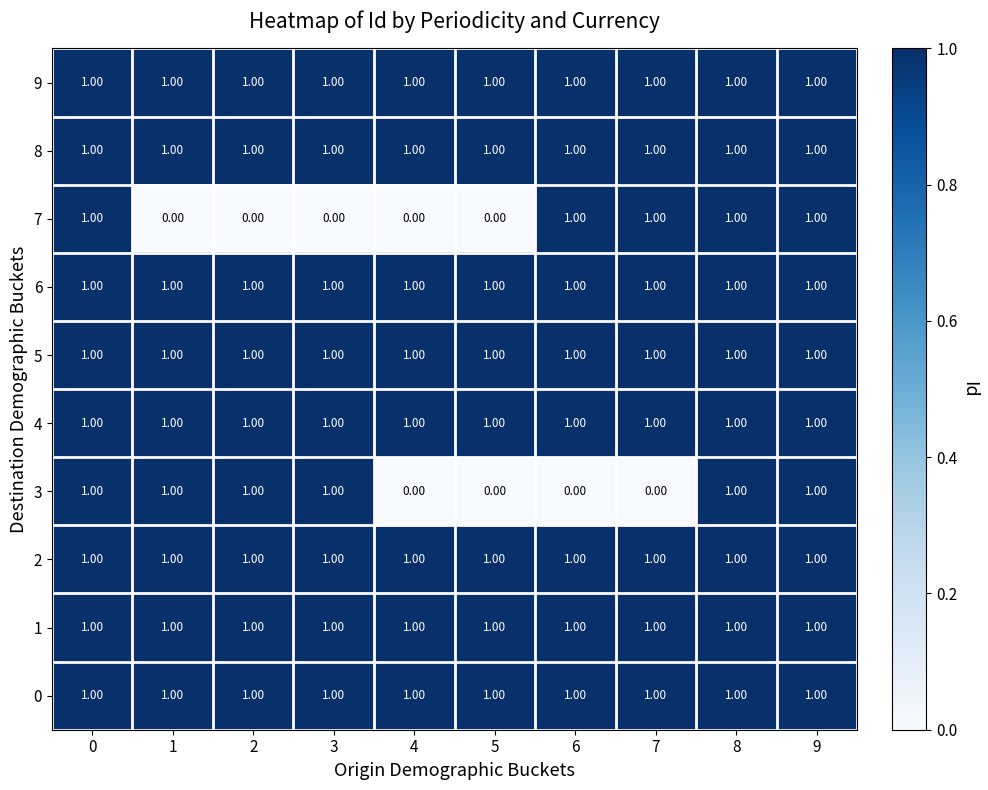

What is the sum of all 0 values?

10